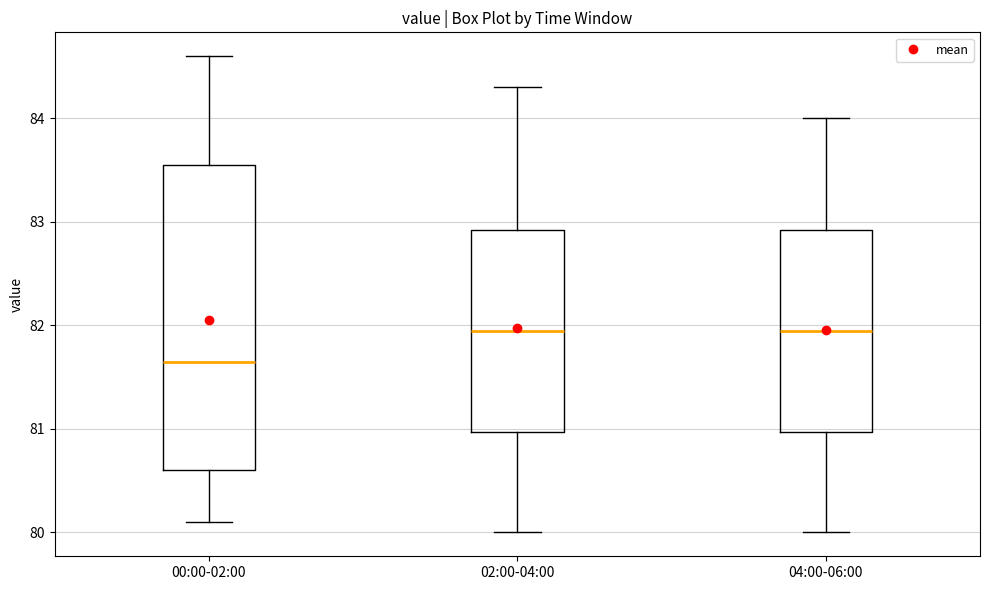

Reading left to right, transcribe this box plot: for each box, give where its median line is, the range the box spans, and where its two whiskers end, as read against the y-axis. The values are not printed on the chart, so give them approximately, as read against the axis.

00:00-02:00: median 81.7, box 80.6 to 83.6, whiskers 80.1 to 84.6
02:00-04:00: median 82.0, box 81.0 to 82.9, whiskers 80.0 to 84.3
04:00-06:00: median 82.0, box 81.0 to 82.9, whiskers 80.0 to 84.0